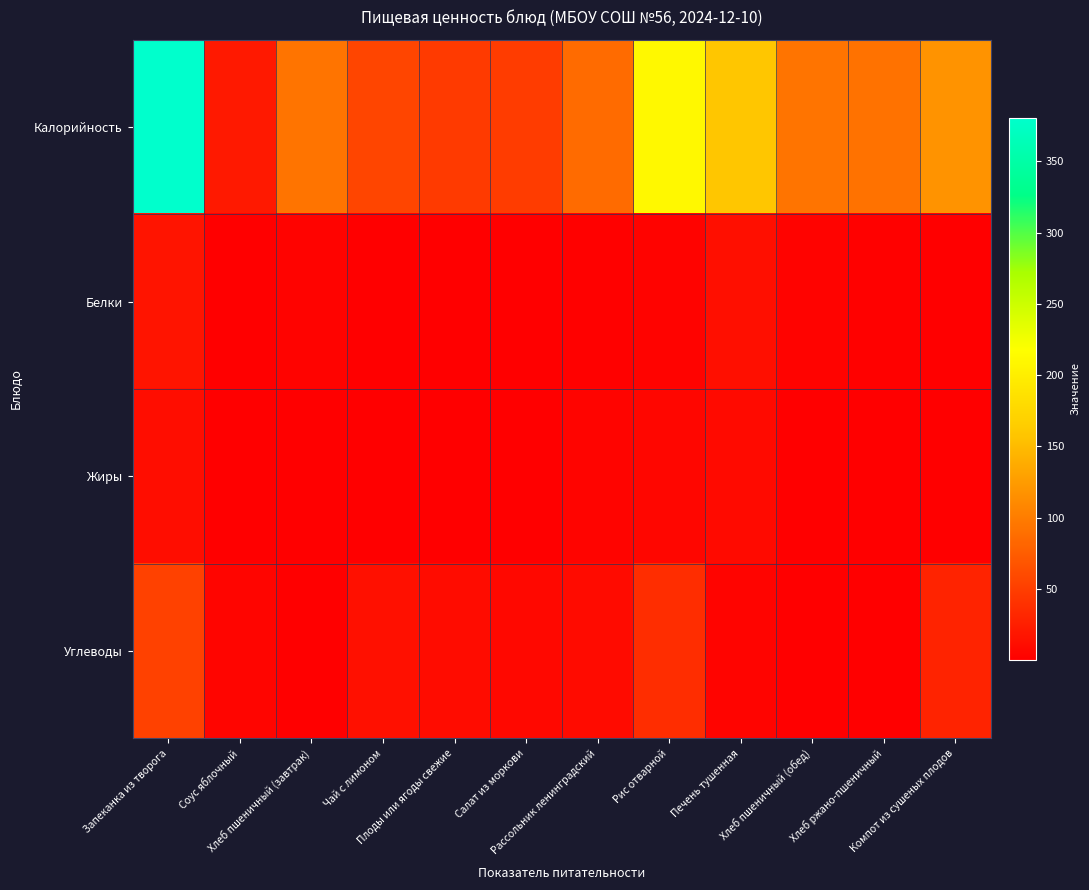

Which series has the largest total across all categories?

Калорийность